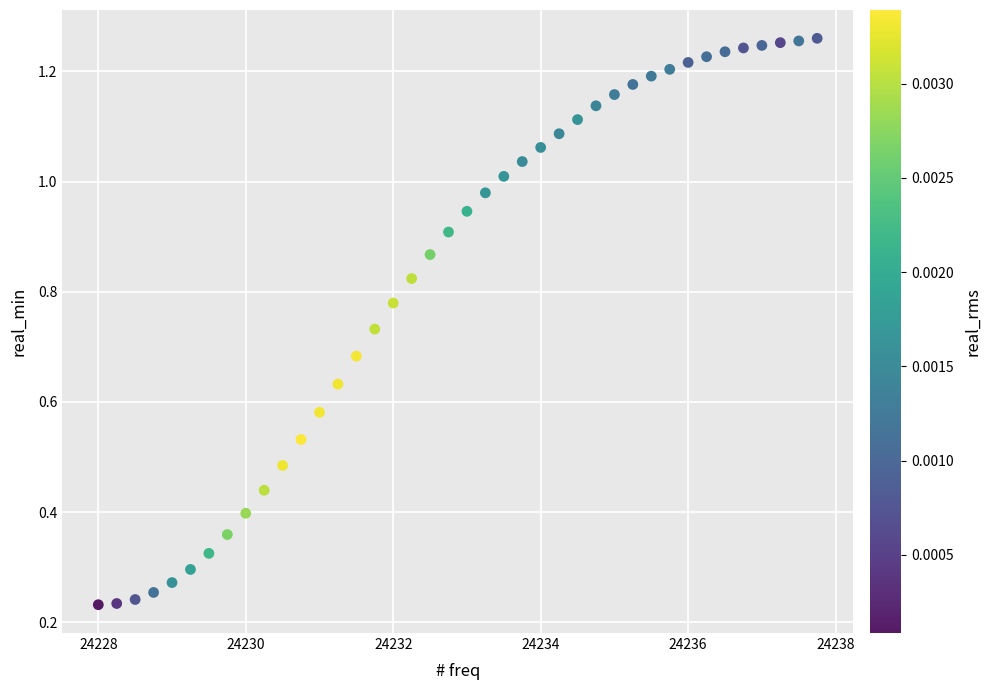

What is the range of X values (max minus min)?

9.8